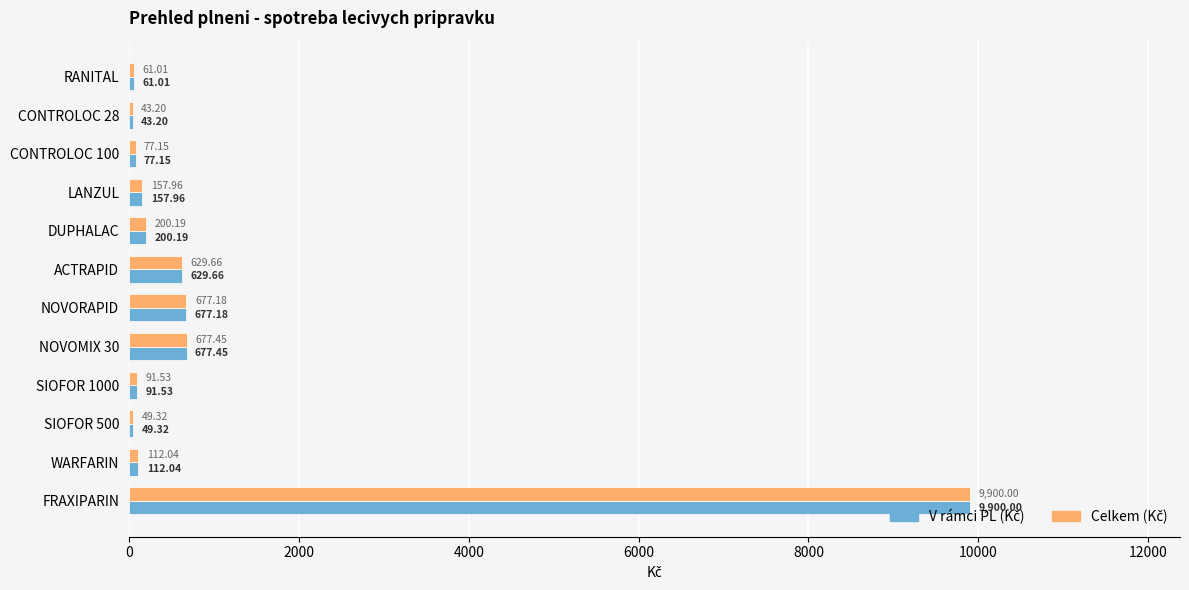

At which category is the sum across all series the highest?

FRAXIPARIN